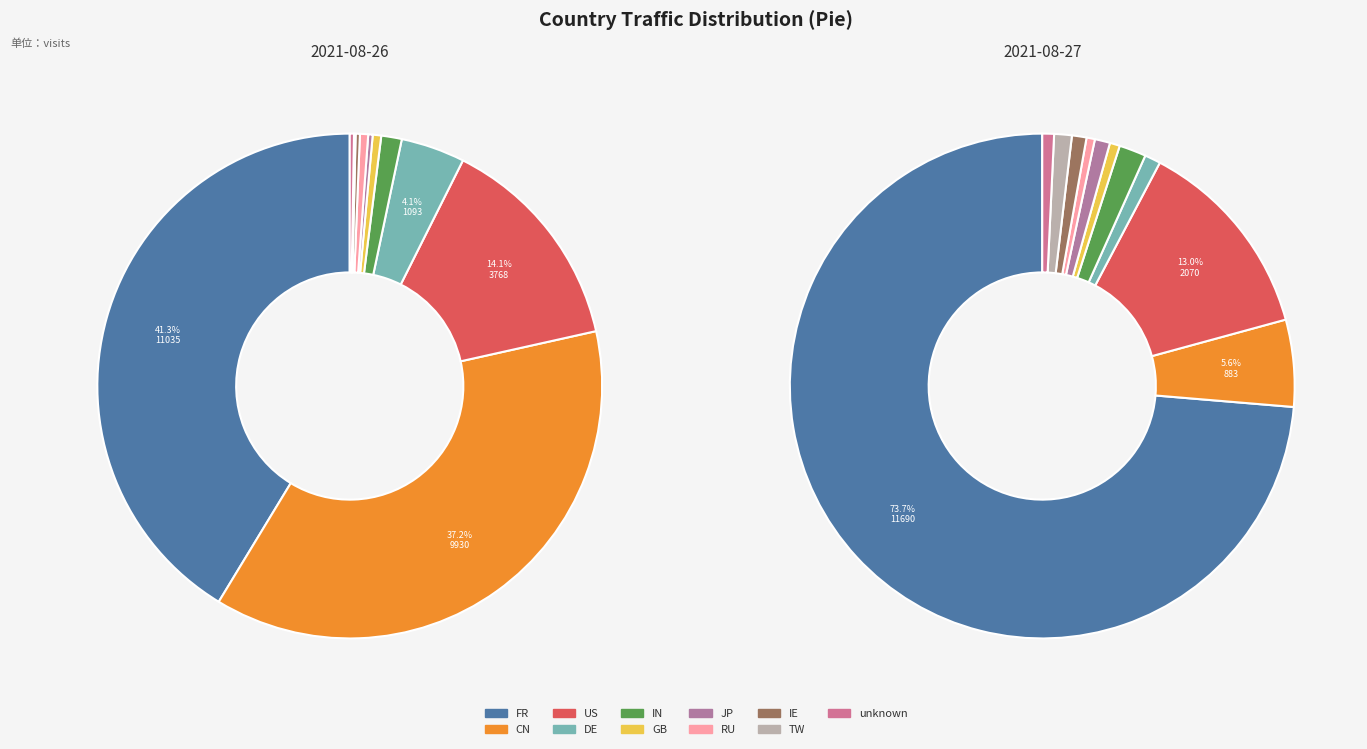

At IN, list the series in order from largest to smallest.

2021-08-26, 2021-08-27